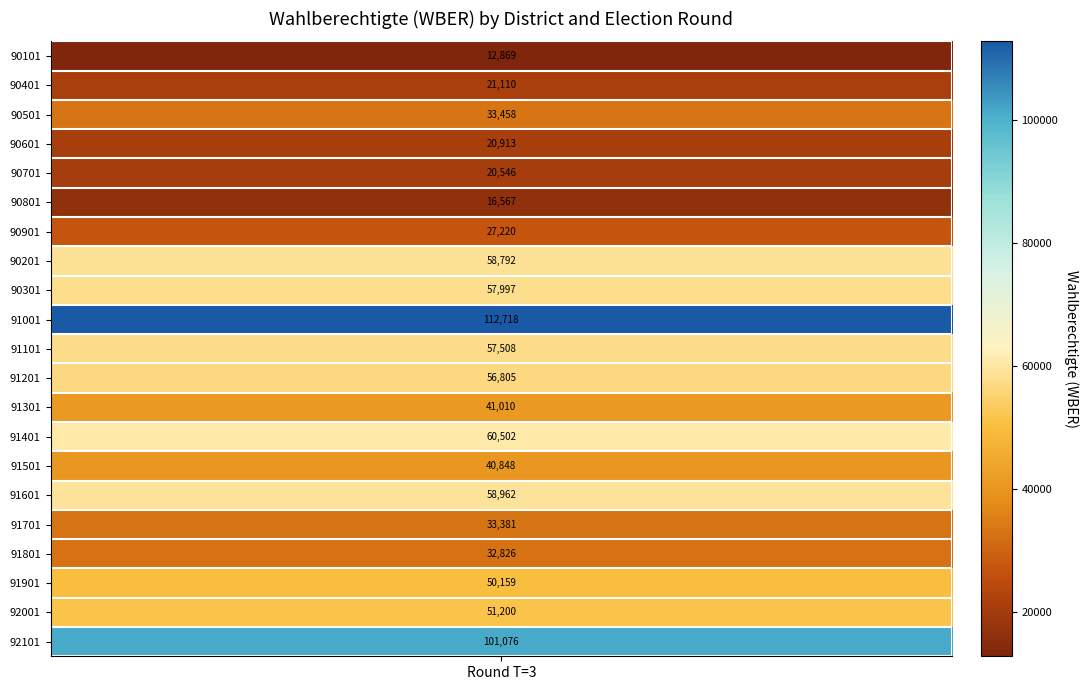

Reading right to left, transcribe all the data shown in this chart.

90101: 0	12869
90401: 0	21110
90501: 0	33458
90601: 0	20913
90701: 0	20546
90801: 0	16567
90901: 0	27220
90201: 0	58792
90301: 0	57997
91001: 0	112718
91101: 0	57508
91201: 0	56805
91301: 0	41010
91401: 0	60502
91501: 0	40848
91601: 0	58962
91701: 0	33381
91801: 0	32826
91901: 0	50159
92001: 0	51200
92101: 0	101076